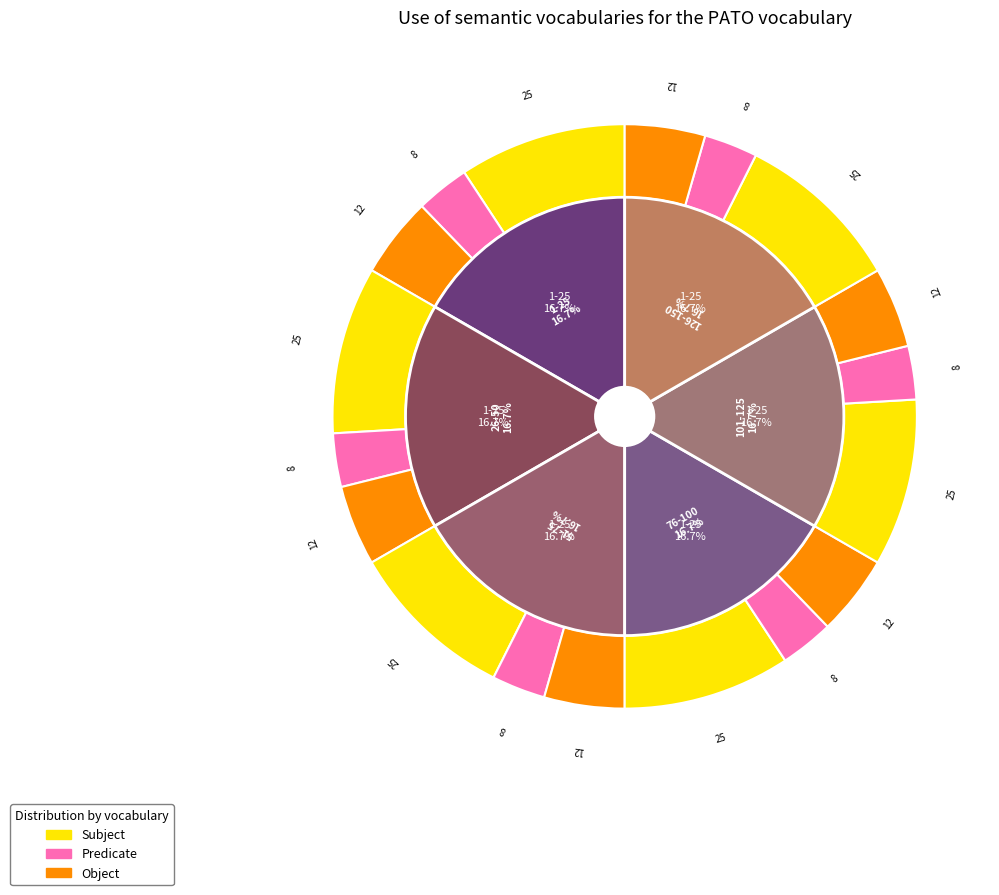

Rank the series by their maximum value, from lowest to highest.

Predicate, Object, Subject